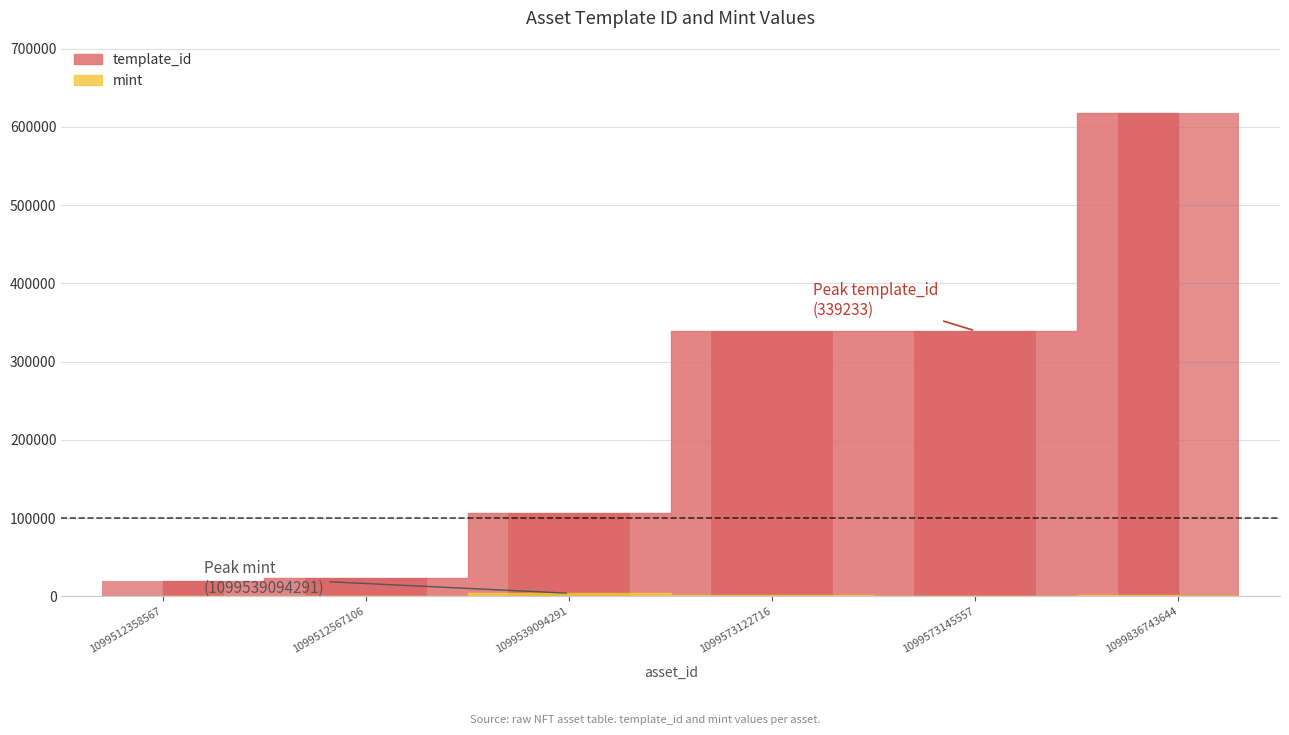

What is the lowest value of the template_id series?

19842